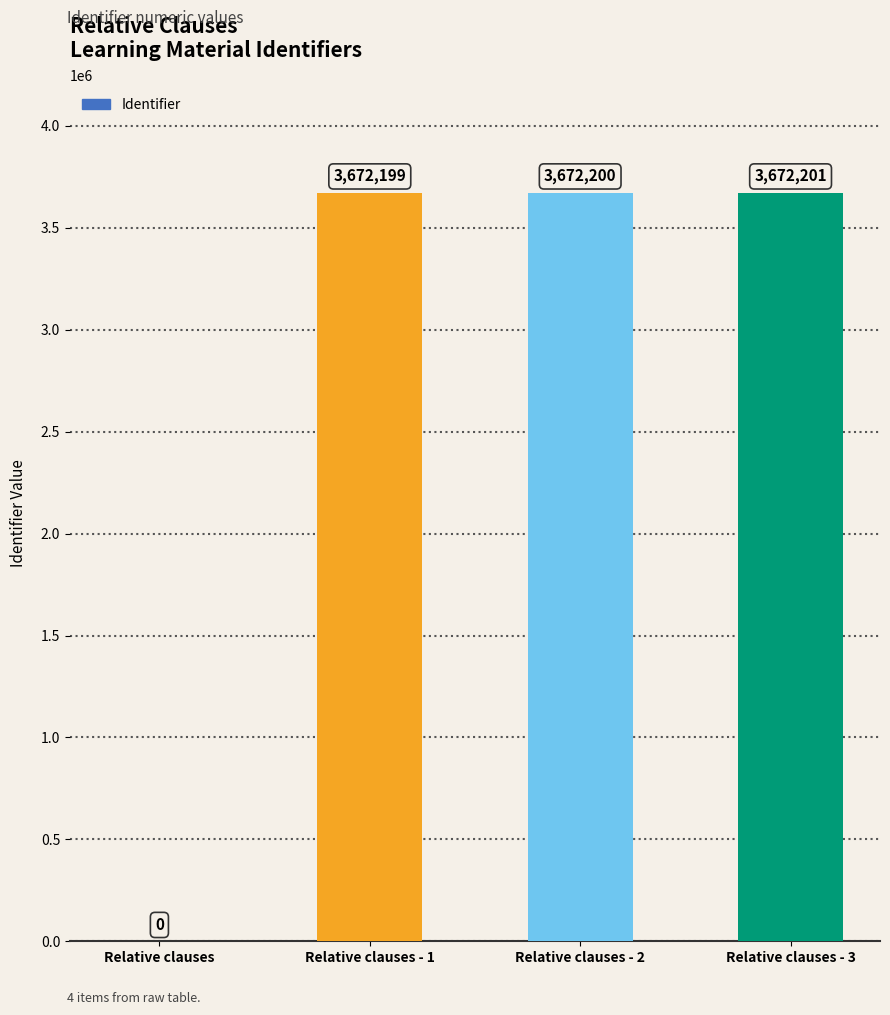

The chart shows a value of 3672200 at Relative clauses - 2. True or false?

True